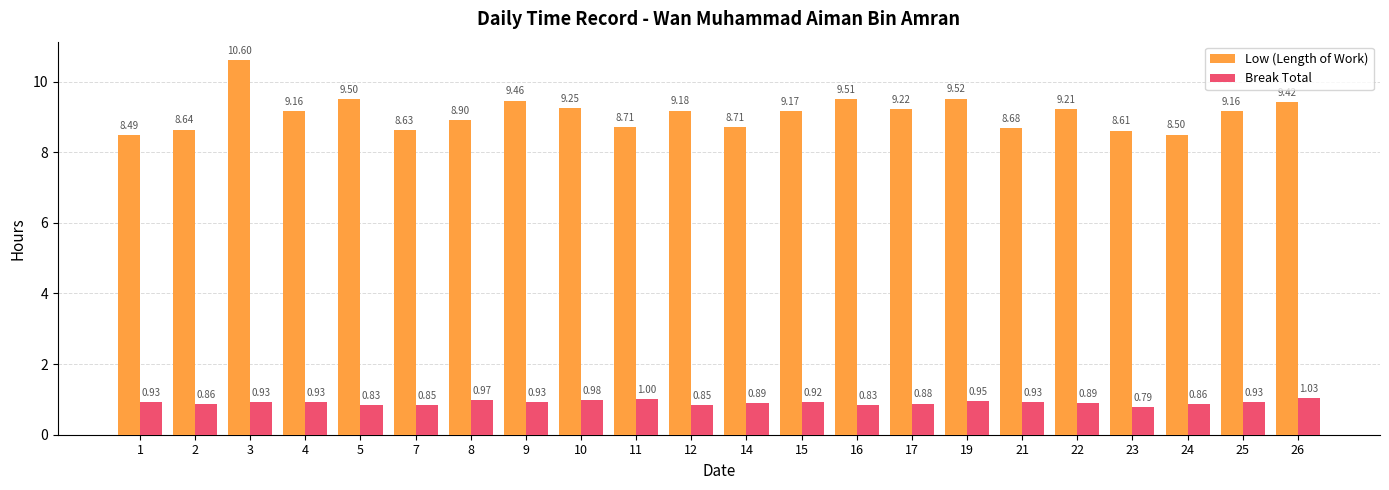

What are all the series names shown in the legend?

Low (Length of Work), Break Total